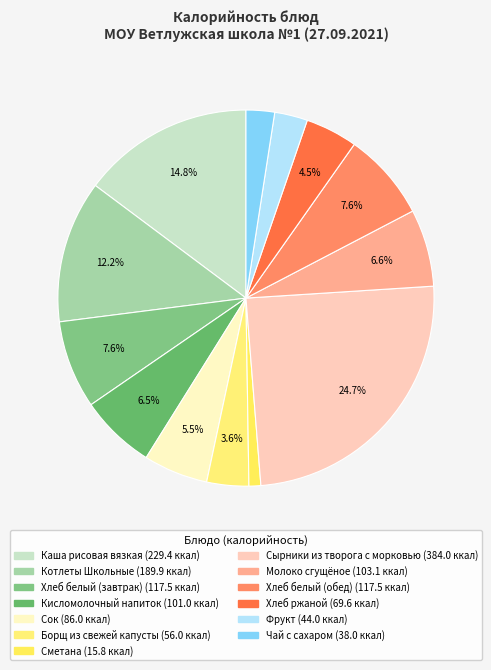

What percentage is the Хлеб белый (завтрак) slice, to the nearest percent?

8%